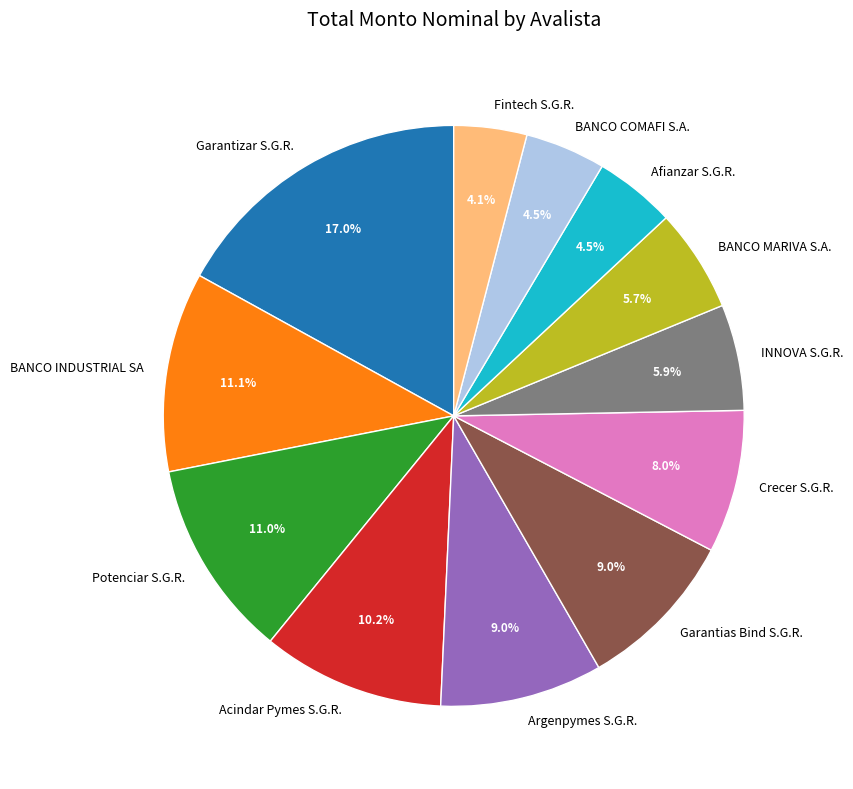

What is the total percentage of Garantias Bind S.G.R. and Afianzar S.G.R.?

13.5%